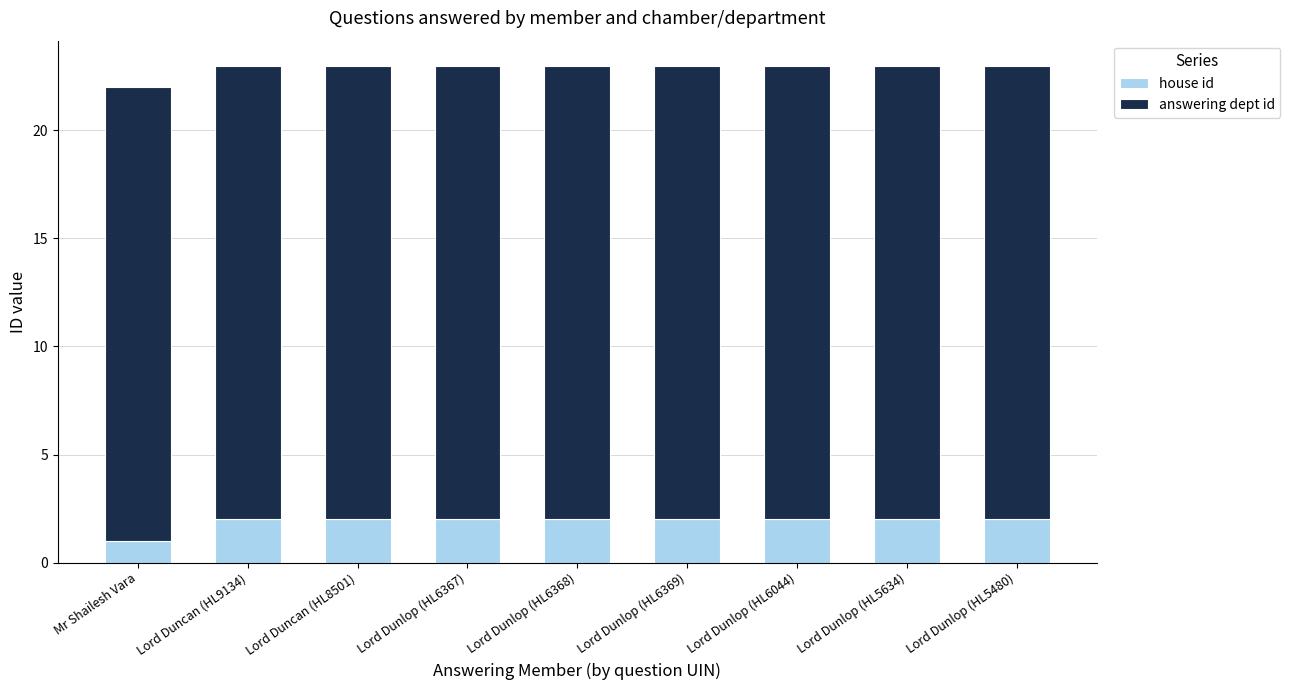

What is the sum of the house id values at Lord Duncan (HL9134) and Lord Duncan (HL8501)?

4